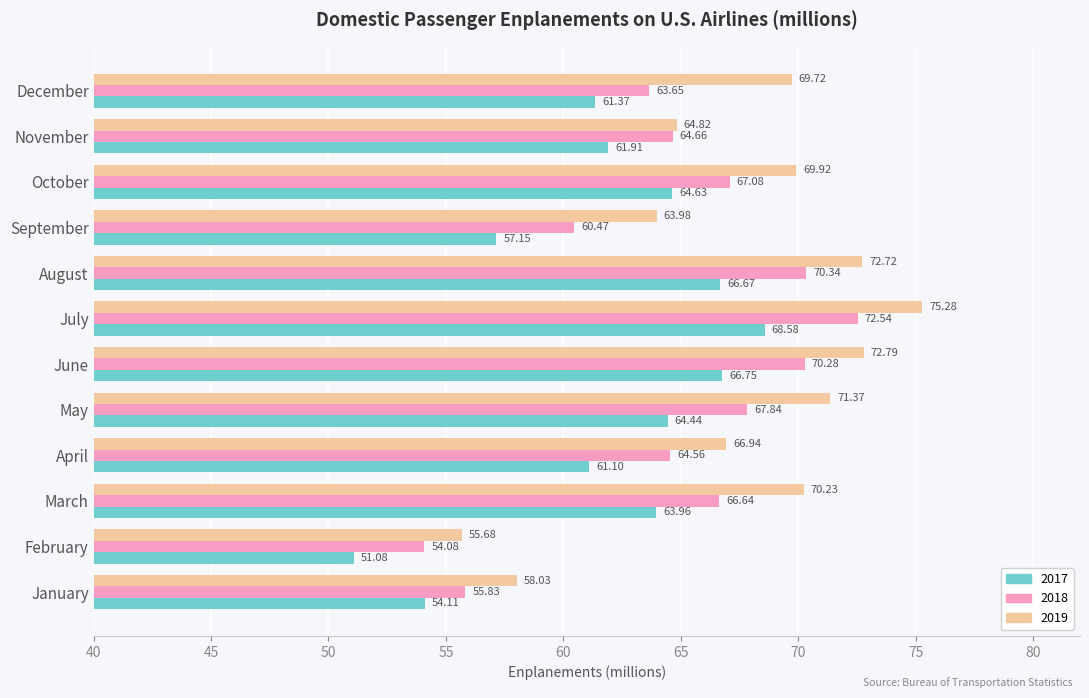

What is the difference between the maximum and minimum values in the 2017 series?

17.5